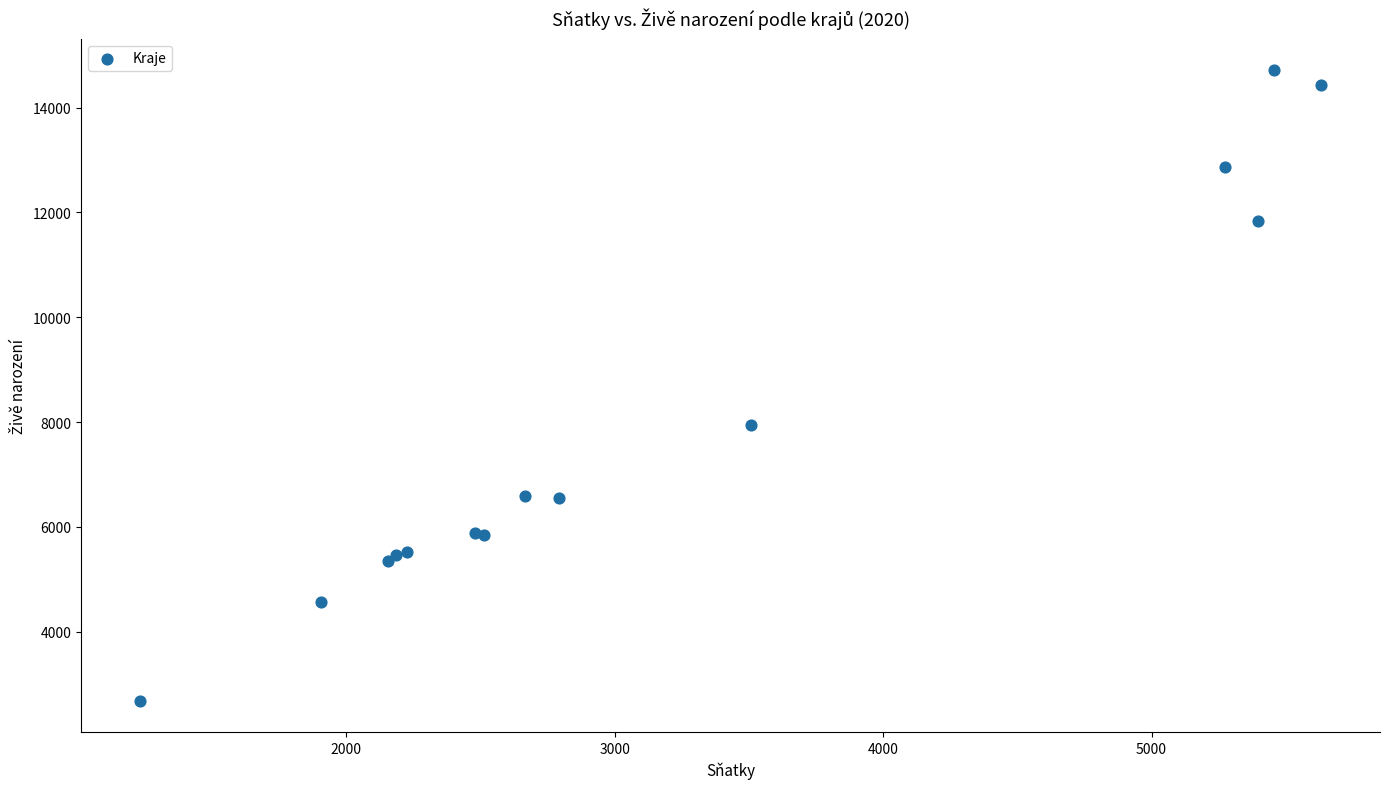

What Y value in the scatter plot is closest to 8697?

7947